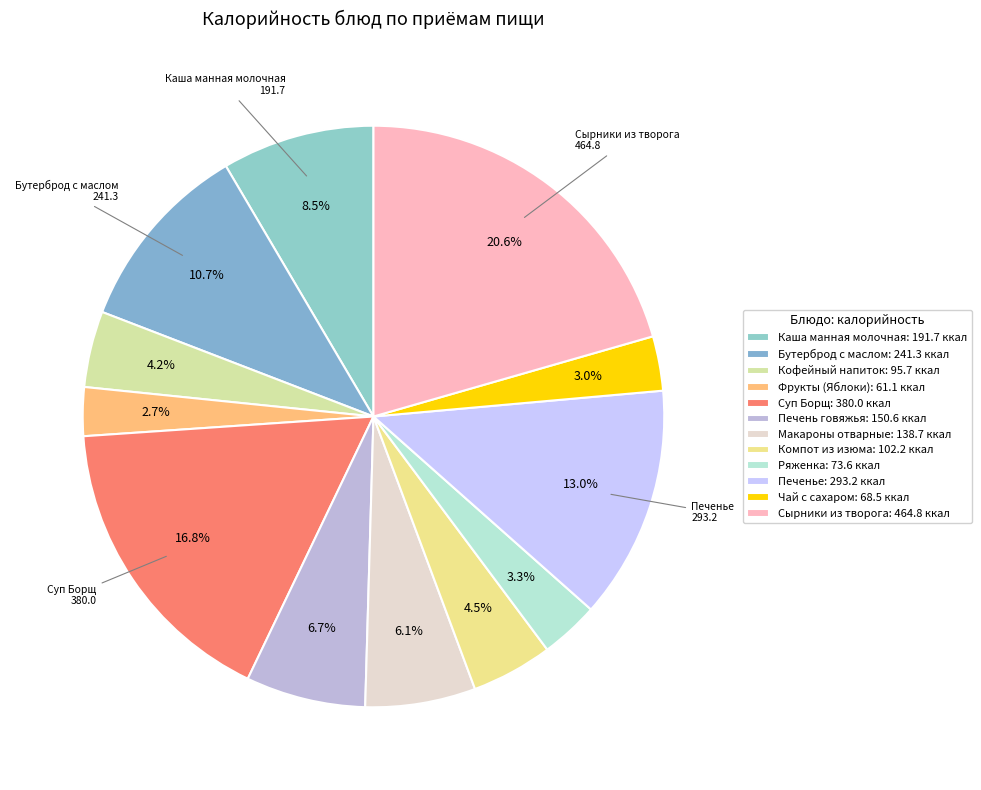

Which has a higher value, Кофейный напиток or Ряженка?

Кофейный напиток